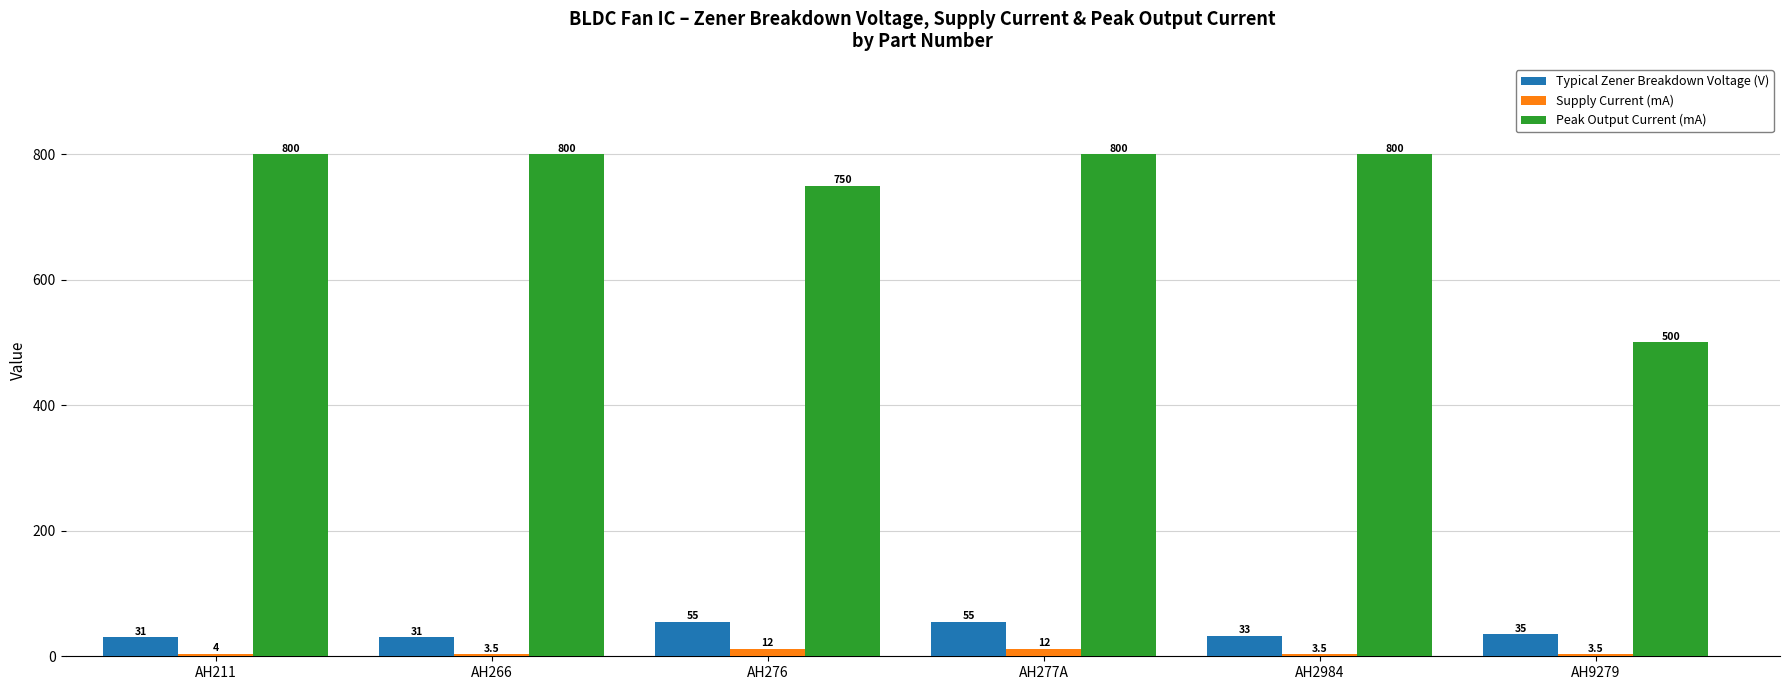

What is the label of the 2nd bar from the left?

AH266